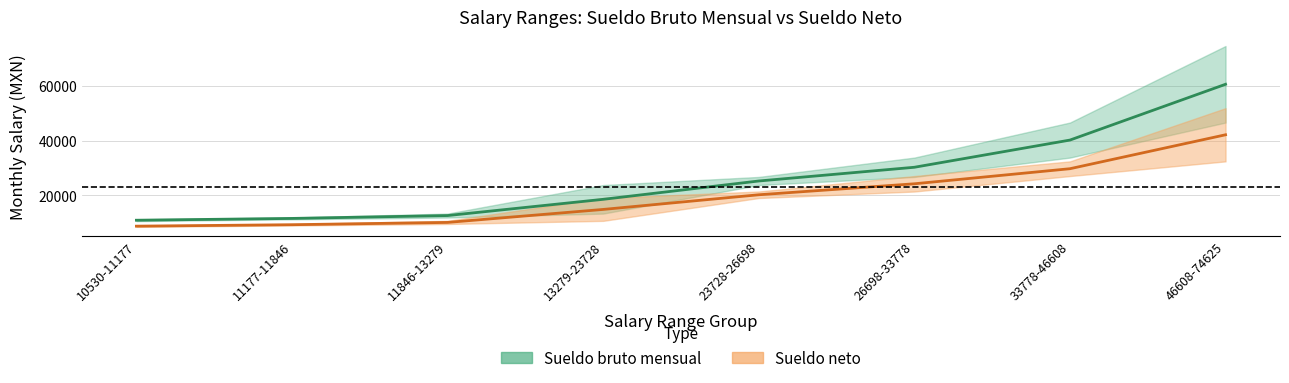

What position from the left is 26698-33778?

6